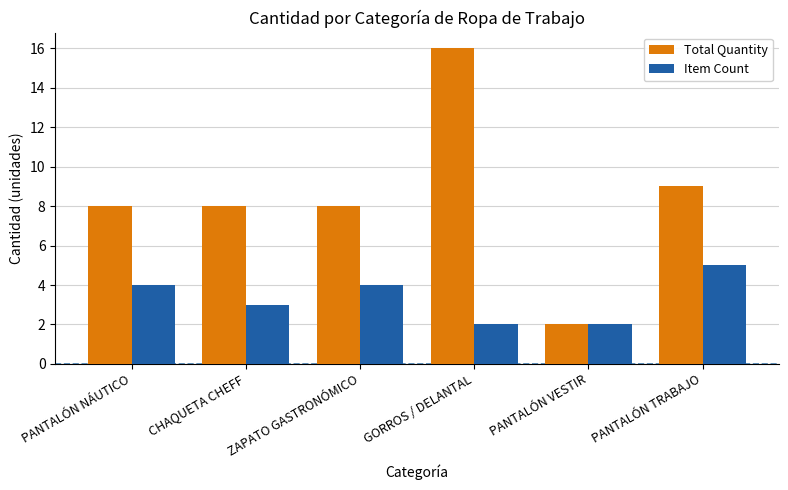

Does the chart contain stacked bars?

No